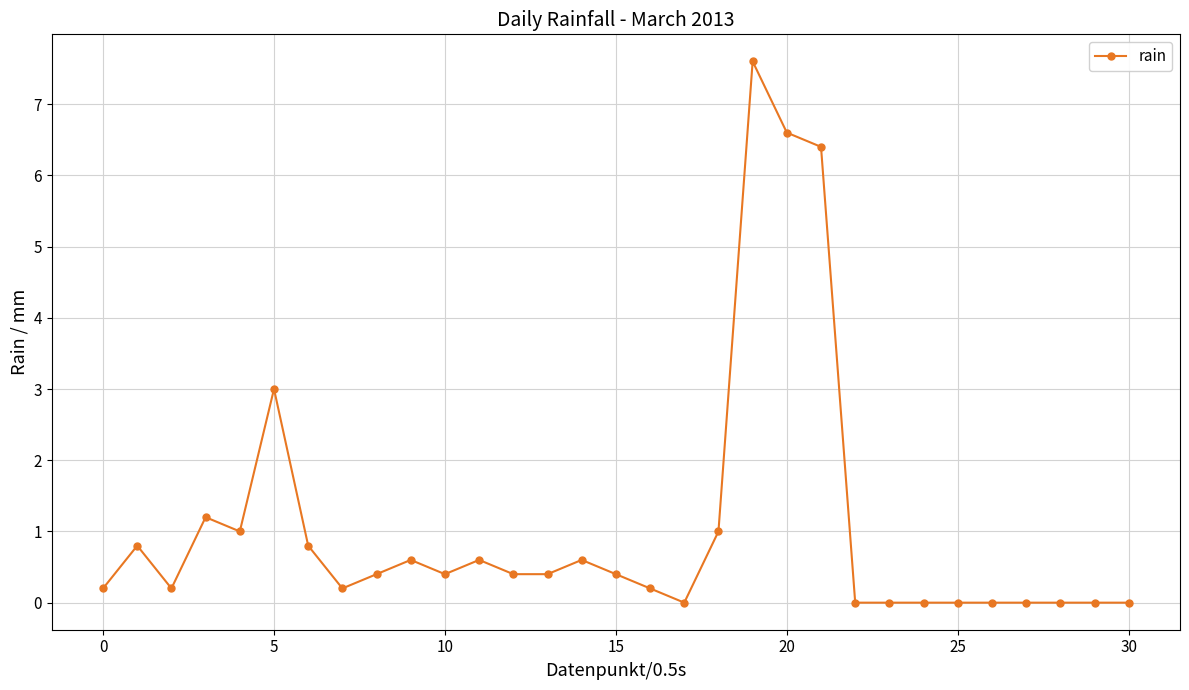

True or false: there are more than 2 points higher than both neighbors.

True